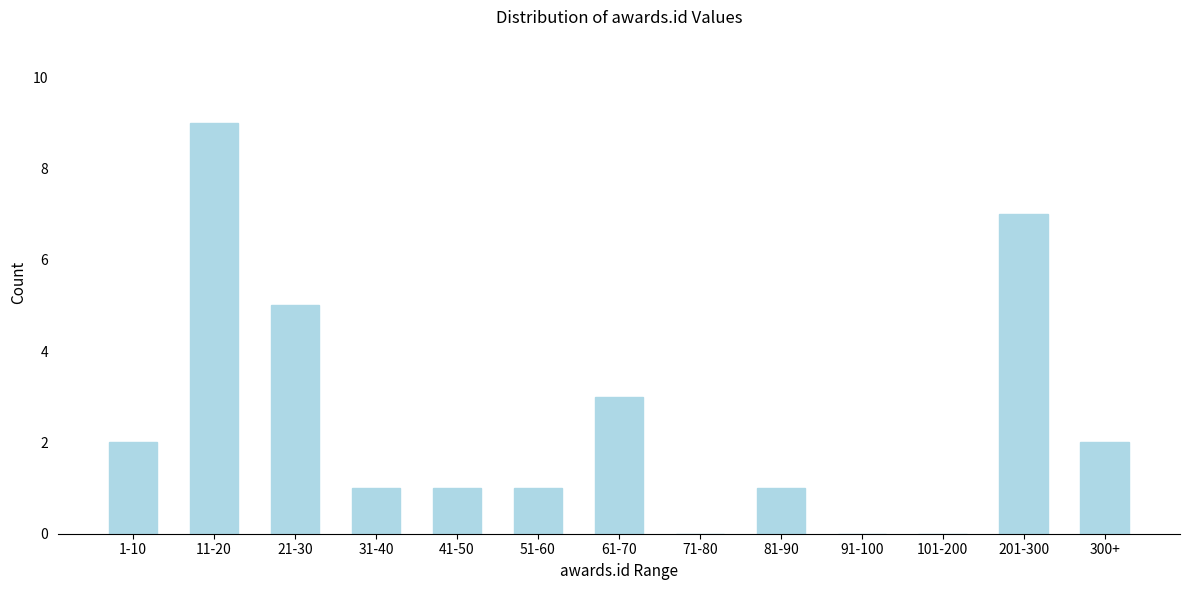

Reading left to right, list all the values displayed in this chart.

1-10=2	11-20=9	21-30=5	31-40=1	41-50=1	51-60=1	61-70=3	71-80=0	81-90=1	91-100=0	101-200=0	201-300=7	300+=2